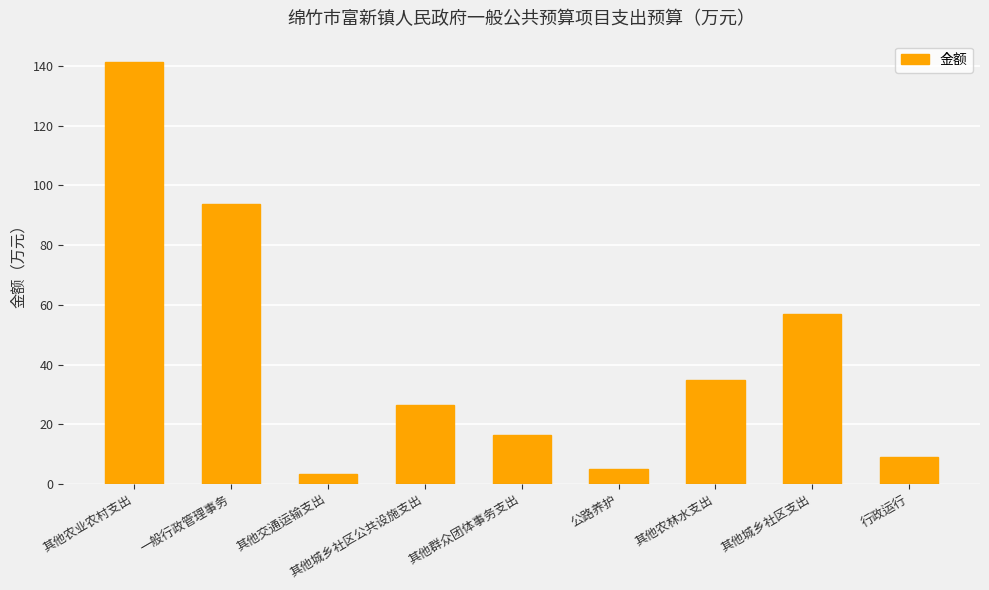

Between 其他农林水支出 and 其他群众团体事务支出, which is larger?

其他农林水支出